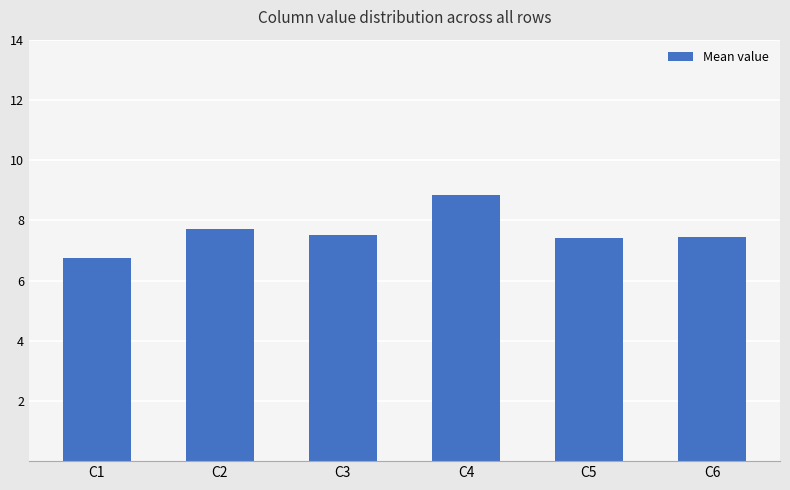

Between C4 and C2, which is larger?

C4